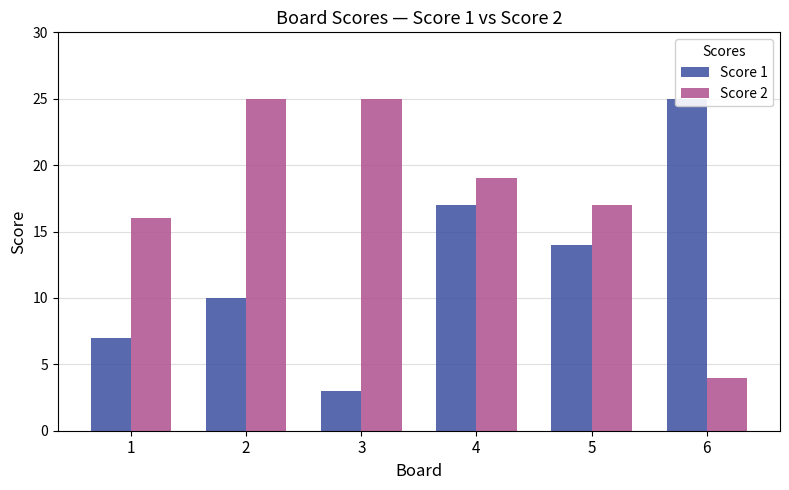

Rank the series by their average value, from highest to lowest.

Score 2, Score 1